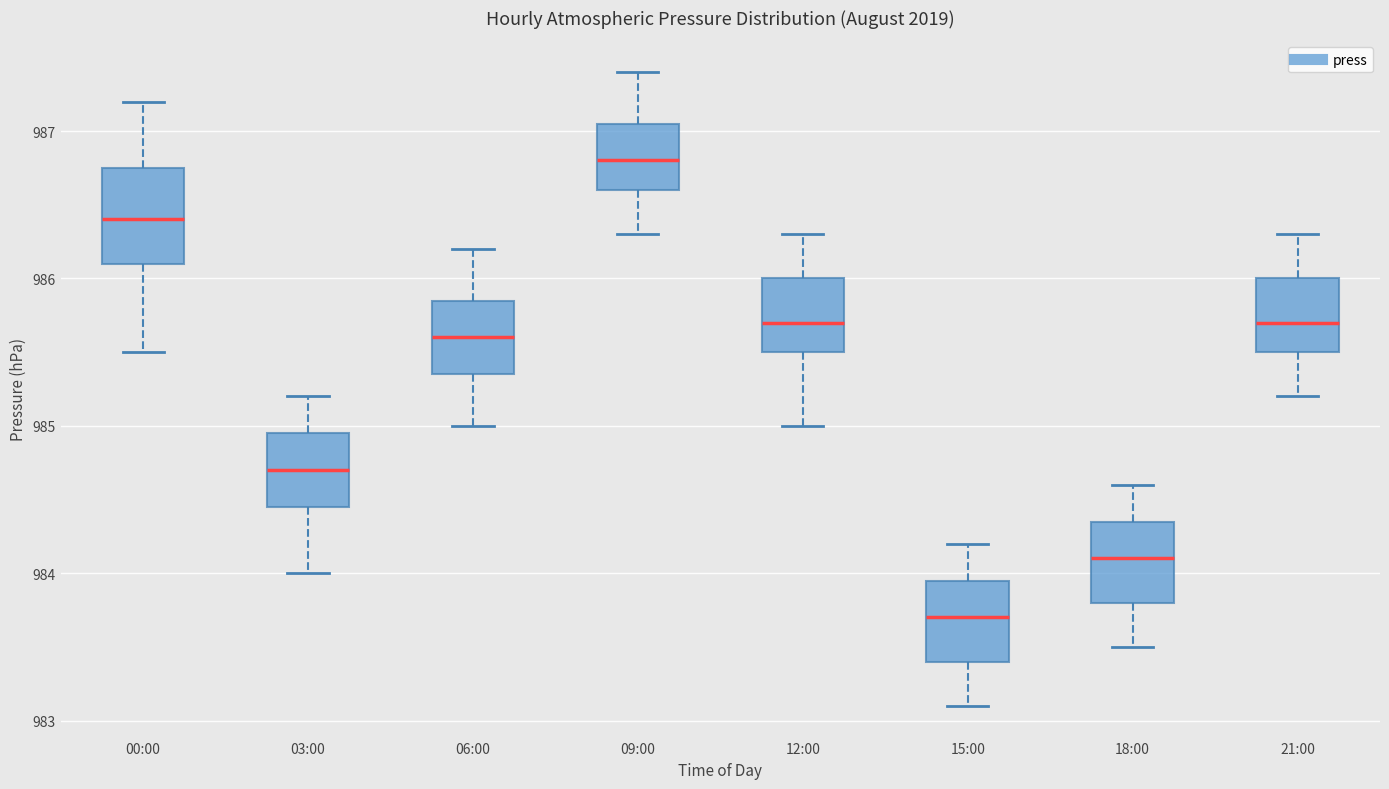

Which box has the highest median line?

09:00